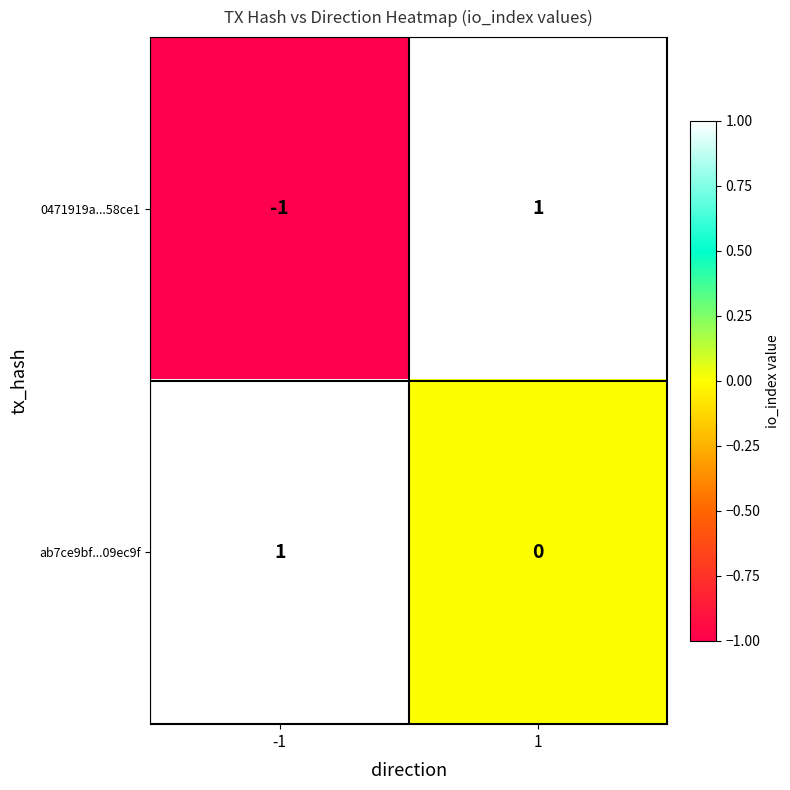

Which series has the widest spread of values?

0471919a...58ce1